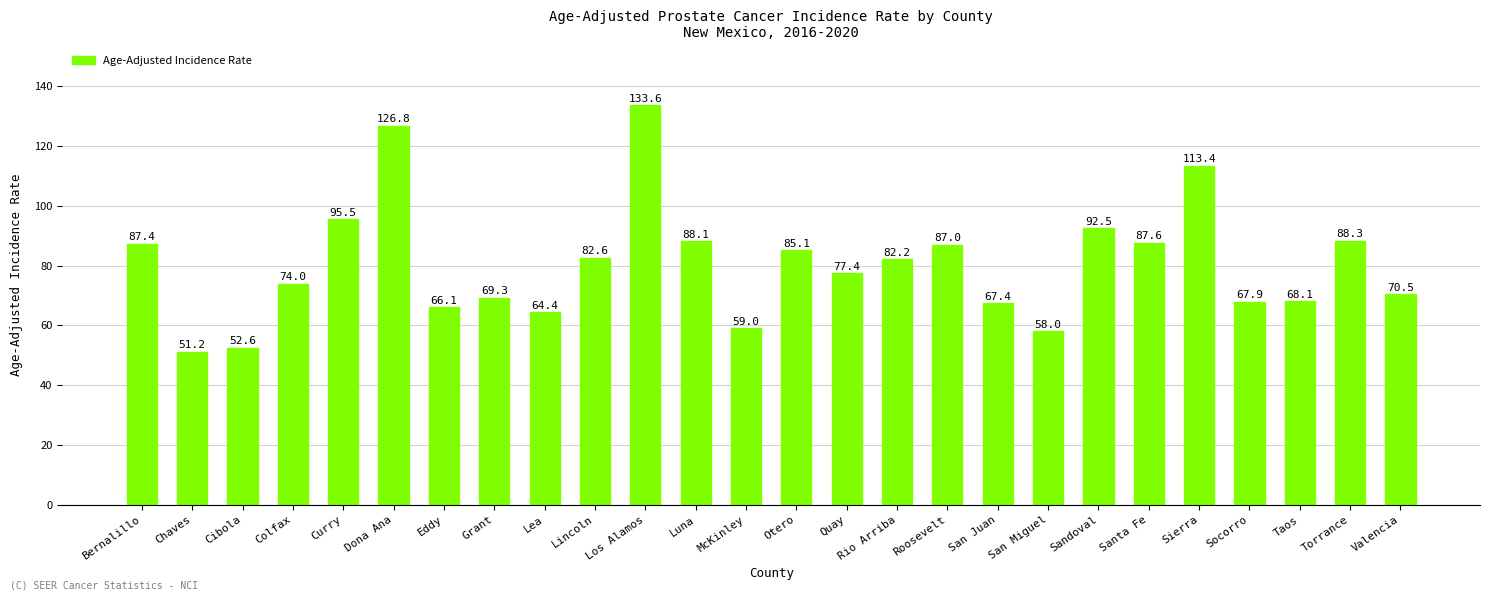

The value at Grant is 69.3. True or false?

True